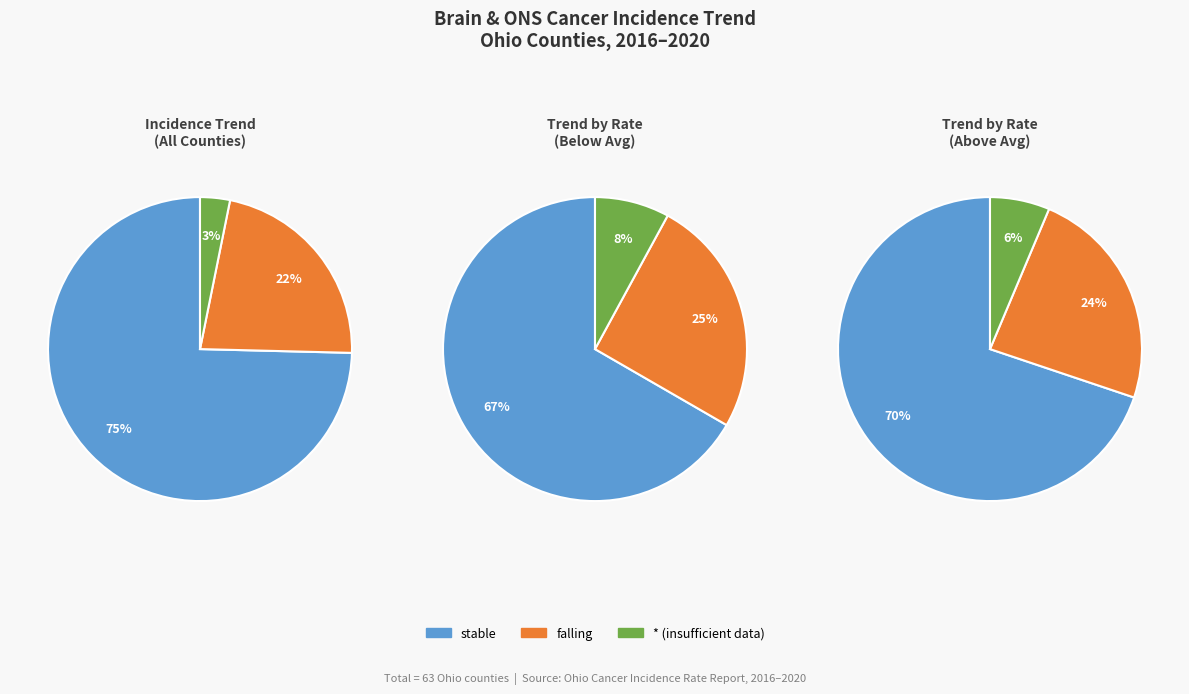

True or false: * accounts for 11% of the total.

False